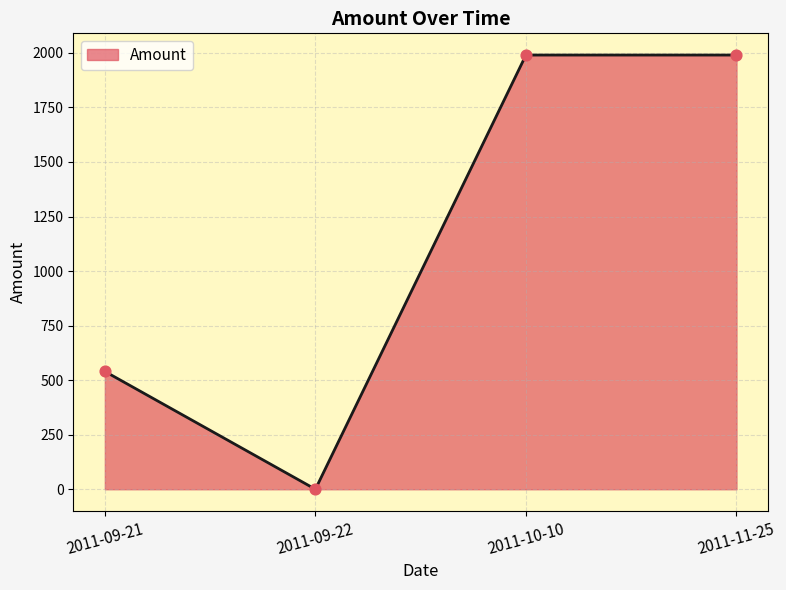

What is the change in value from 2011-09-22 to 2011-11-25?

+1990